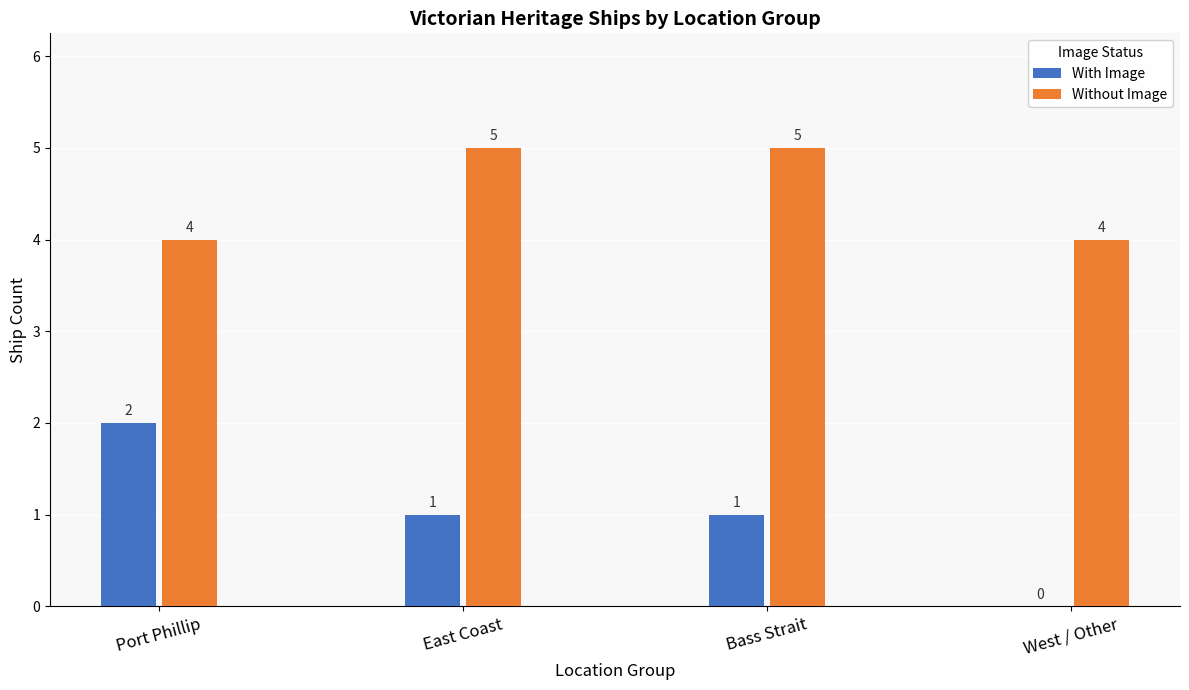

What is the total value across all series at Port Phillip?

6